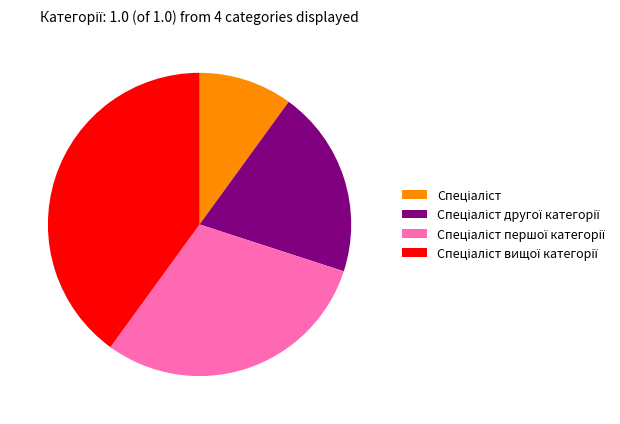

Is there a majority slice in this chart?

No